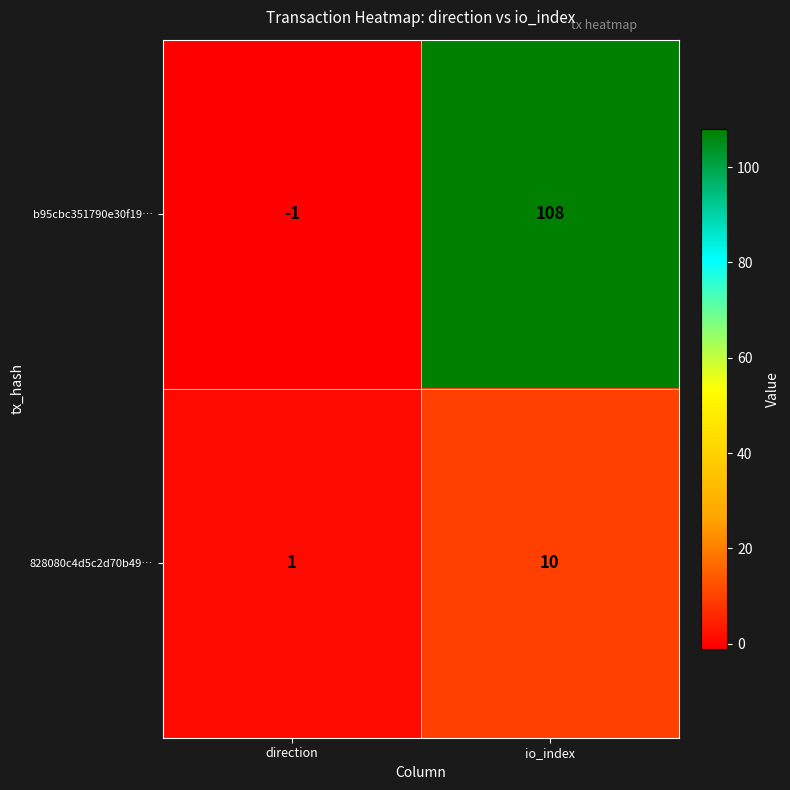

How many data points does each series have?

2